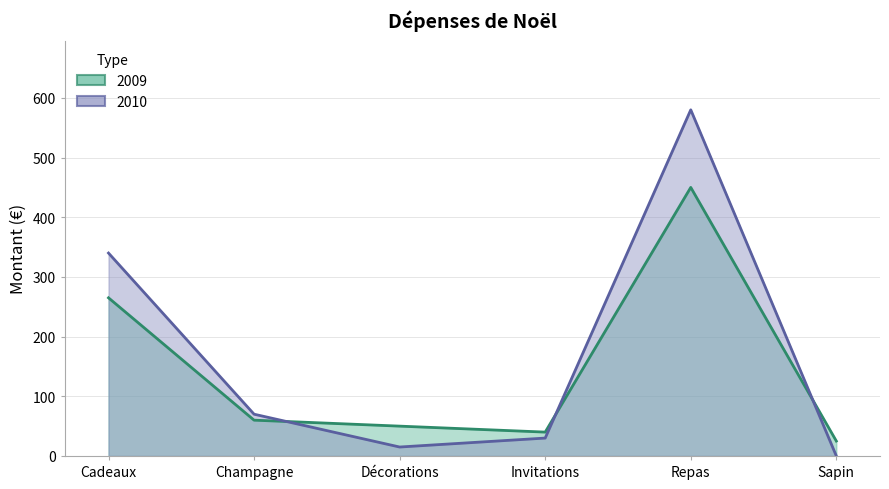

Reading right to left, transcribe all the data shown in this chart.

2009: Sapin=25	Repas=450	Invitations=40	Décorations=50	Champagne=60	Cadeaux=265
2010: Sapin=0	Repas=580	Invitations=30	Décorations=15	Champagne=70	Cadeaux=340